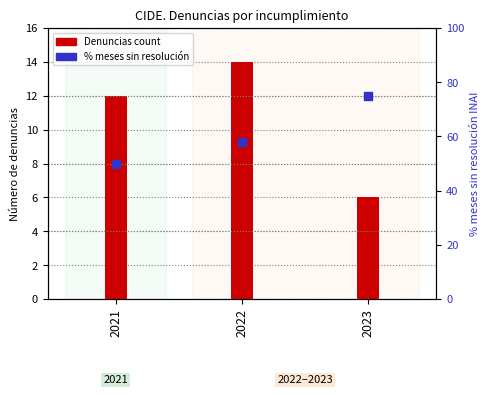

What is the total value across all series at 2023?

81